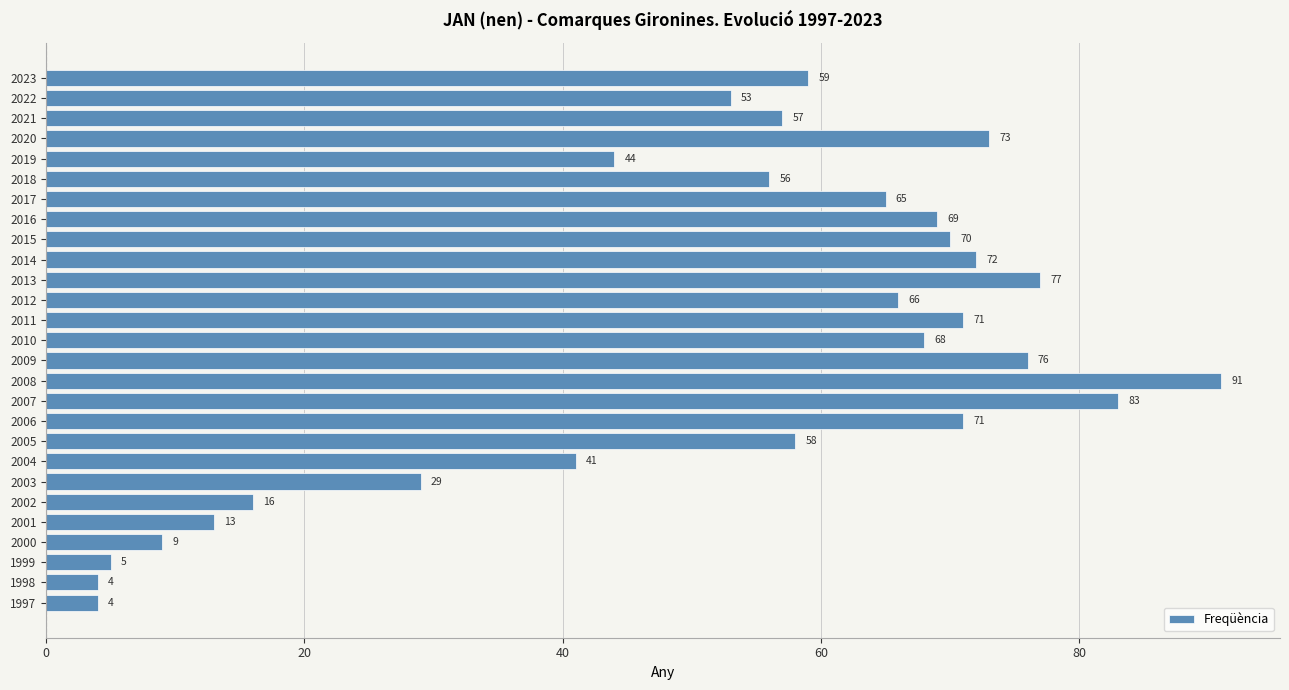

How many categories are shown in the chart?

27